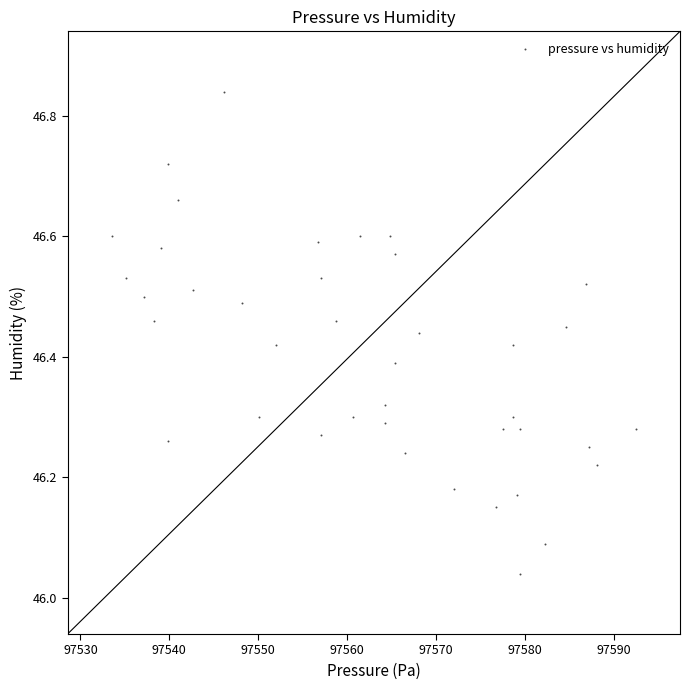

What is the range of X values (max minus min)?

58.9